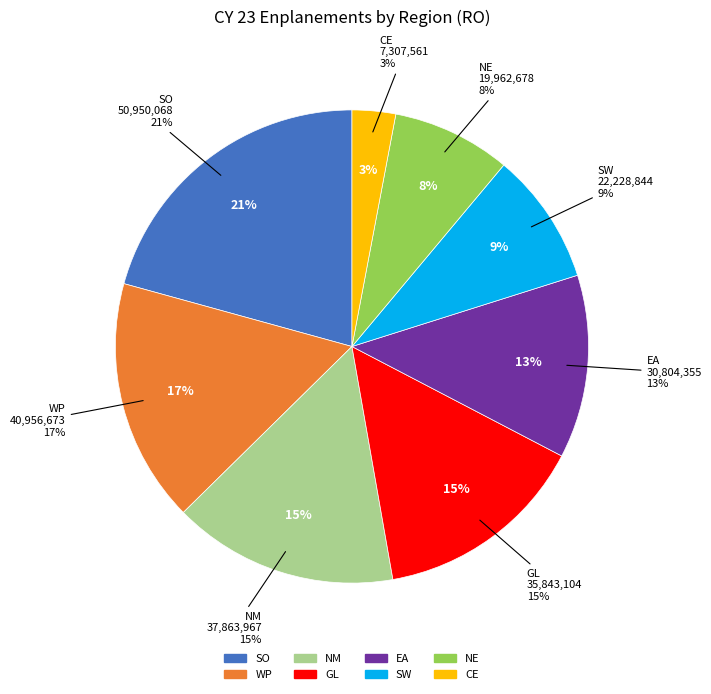

Is the sum of GL and WP greater than half?

No